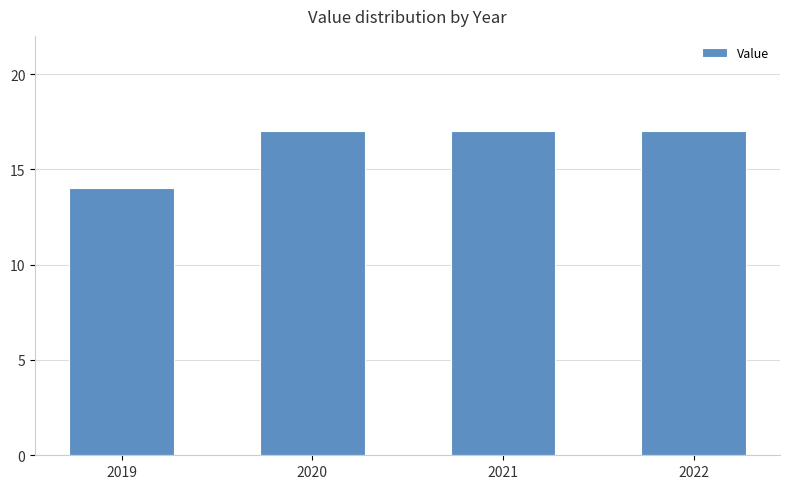

What is the sum of all values?

65